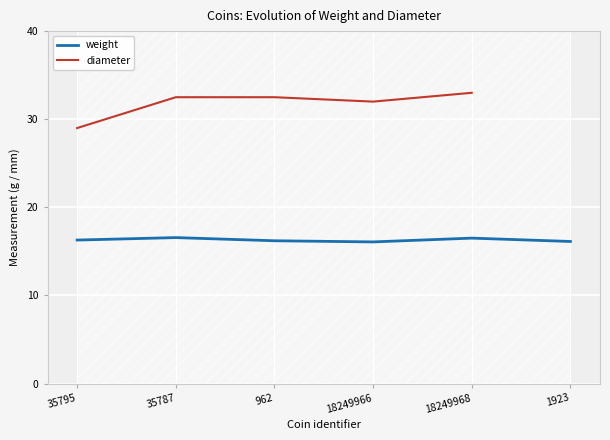

Where is the first local maximum for weight?

35787